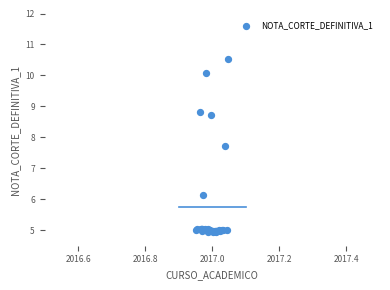

What Y value in the scatter plot is closest to 7?

7.7